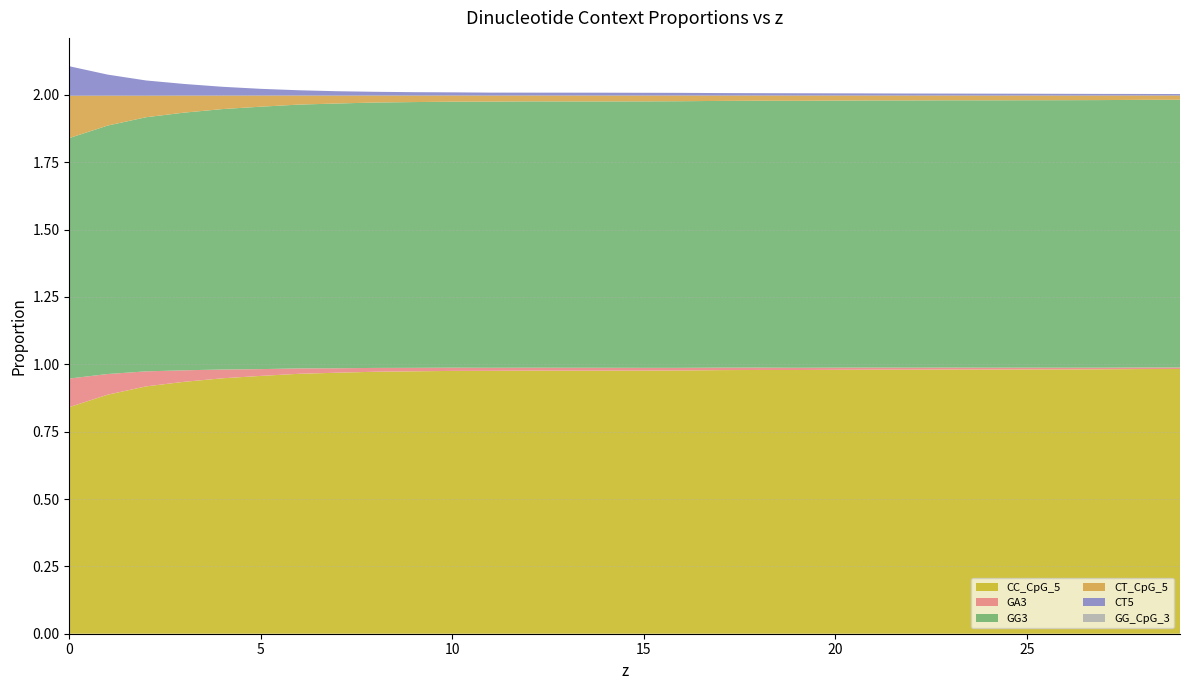

Reading left to right, list all the values displayed in this chart.

CC_CpG_5: 0.8	0.9	0.9	0.9	0.9	1.0	1.0	1.0	1.0	1.0	1.0	1.0	1.0	1.0	1.0	1.0	1.0	1.0	1.0	1.0	1.0	1.0	1.0	1.0	1.0	1.0	1.0	1.0	1.0	1.0
GA3: 0.1	0.1	0.1	0.0	0.0	0.0	0.0	0.0	0.0	0.0	0.0	0.0	0.0	0.0	0.0	0.0	0.0	0.0	0.0	0.0	0.0	0.0	0.0	0.0	0.0	0.0	0.0	0.0	0.0	0.0
GG3: 0.9	0.9	0.9	1.0	1.0	1.0	1.0	1.0	1.0	1.0	1.0	1.0	1.0	1.0	1.0	1.0	1.0	1.0	1.0	1.0	1.0	1.0	1.0	1.0	1.0	1.0	1.0	1.0	1.0	1.0
CT_CpG_5: 0.2	0.1	0.1	0.1	0.1	0.0	0.0	0.0	0.0	0.0	0.0	0.0	0.0	0.0	0.0	0.0	0.0	0.0	0.0	0.0	0.0	0.0	0.0	0.0	0.0	0.0	0.0	0.0	0.0	0.0
CT5: 0.1	0.1	0.1	0.0	0.0	0.0	0.0	0.0	0.0	0.0	0.0	0.0	0.0	0.0	0.0	0.0	0.0	0.0	0.0	0.0	0.0	0.0	0.0	0.0	0.0	0.0	0.0	0.0	0.0	0.0
GG_CpG_3: 0.0	0.0	0.0	0.0	0.0	0.0	0.0	0.0	0.0	0.0	0.0	0.0	0.0	0.0	0.0	0.0	0.0	0.0	0.0	0.0	0.0	0.0	0.0	0.0	0.0	0.0	0.0	0.0	0.0	0.0